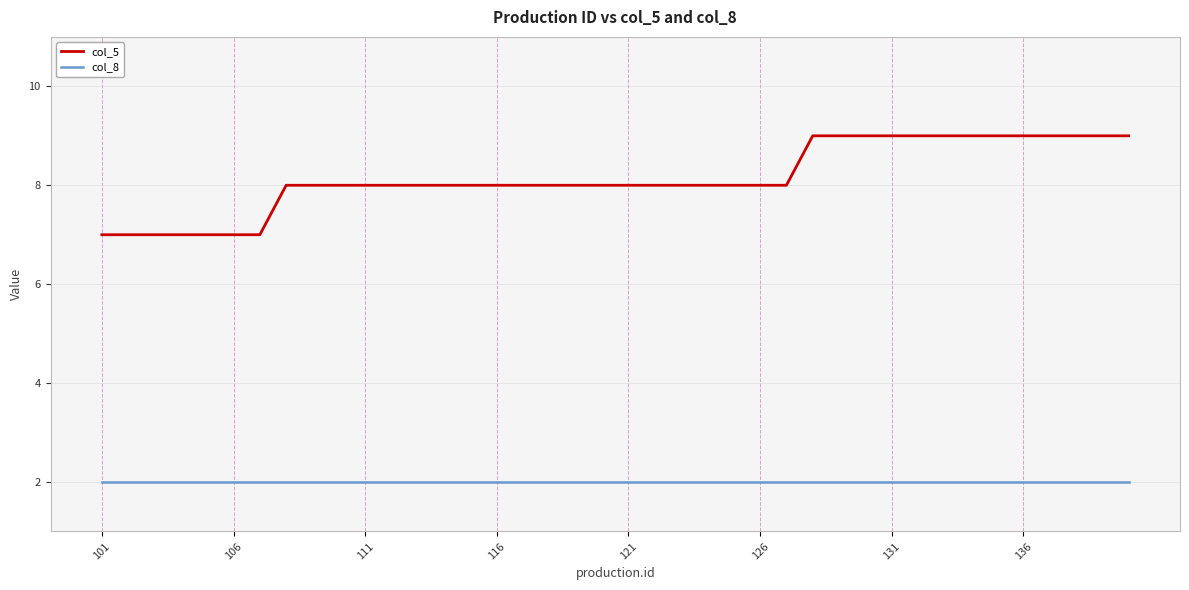

True or false: col_8 and col_5 intersect in this chart.

False